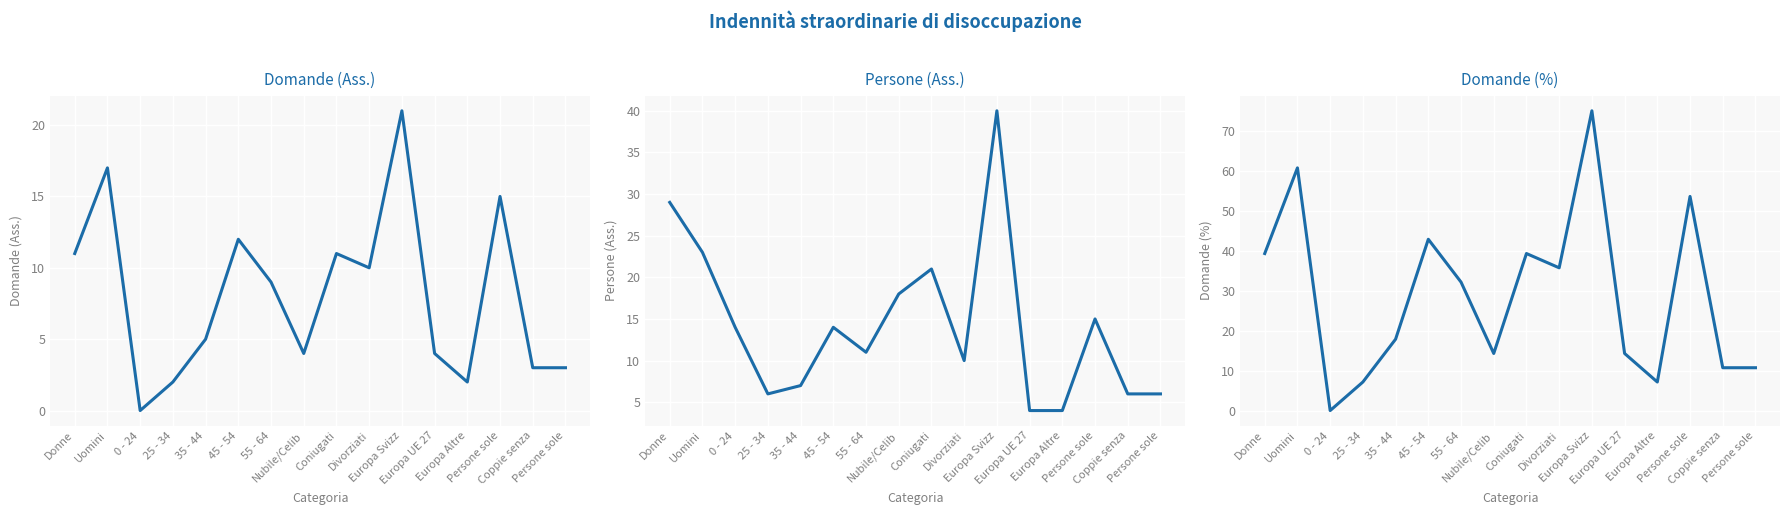

Reading left to right, transcribe all the data shown in this chart.

Domande (Ass.): Donne=11.0	Uomini=17.0	0 - 24=0.0	25 - 34=2.0	35 - 44=5.0	45 - 54=12.0	55 - 64=9.0	Nubile/Celib=4.0	Coniugati=11.0	Divorziati=10.0	Europa Svizz=21.0	Europa UE 27=4.0	Europa Altre=2.0	Persone sole=15.0	Coppie senza=3.0	Persone sole=3.0
Persone (Ass.): Donne=29.0	Uomini=23.0	0 - 24=14.0	25 - 34=6.0	35 - 44=7.0	45 - 54=14.0	55 - 64=11.0	Nubile/Celib=18.0	Coniugati=21.0	Divorziati=10.0	Europa Svizz=40.0	Europa UE 27=4.0	Europa Altre=4.0	Persone sole=15.0	Coppie senza=6.0	Persone sole=6.0
Domande (%): Donne=39.3	Uomini=60.7	0 - 24=0.0	25 - 34=7.1	35 - 44=17.9	45 - 54=42.9	55 - 64=32.1	Nubile/Celib=14.3	Coniugati=39.3	Divorziati=35.7	Europa Svizz=75.0	Europa UE 27=14.3	Europa Altre=7.1	Persone sole=53.6	Coppie senza=10.7	Persone sole=10.7